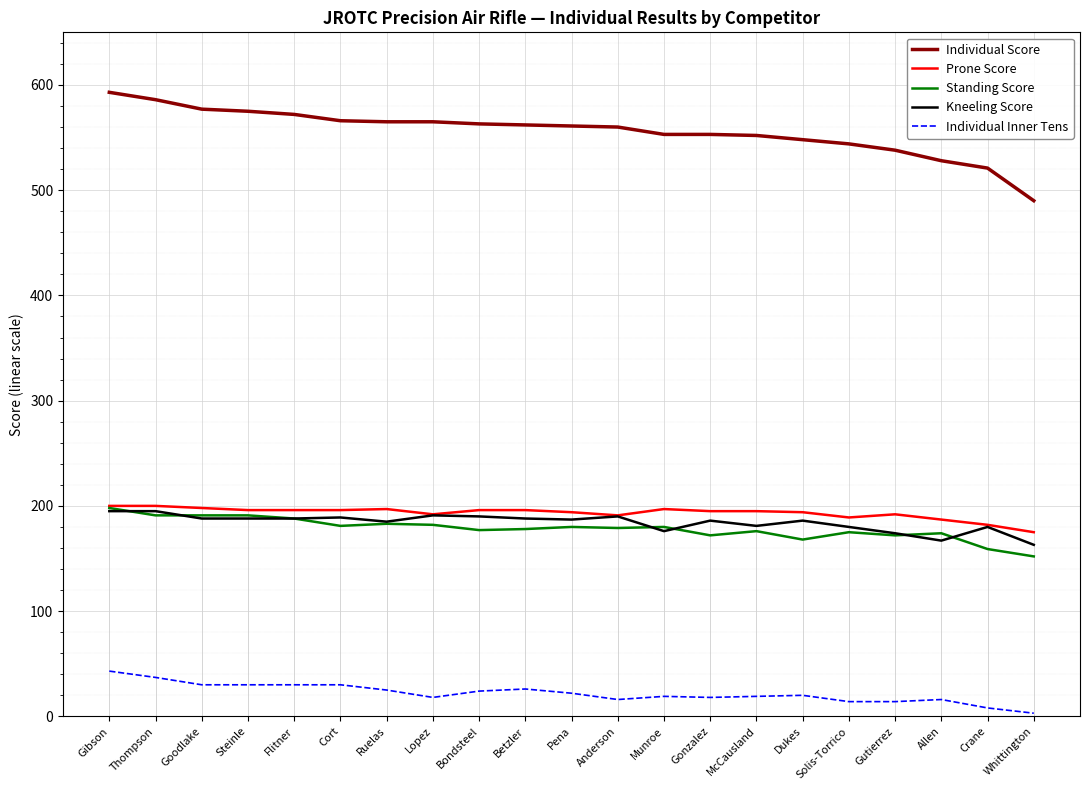

True or false: Individual Score and Prone Score cross at least once.

False